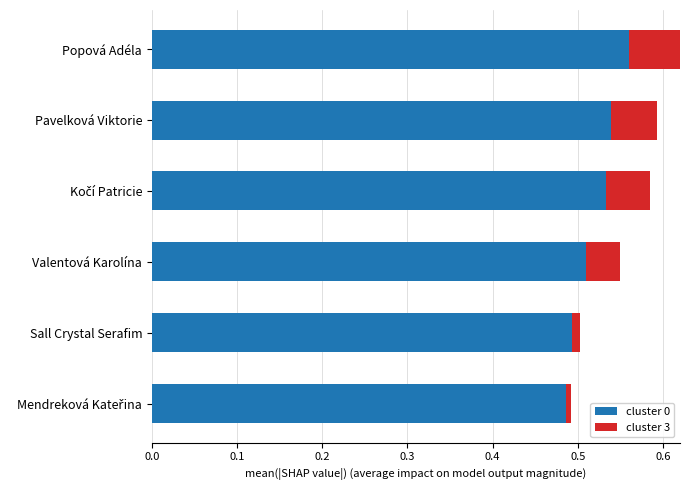

What is the sum of all cluster 0 values?

3.1